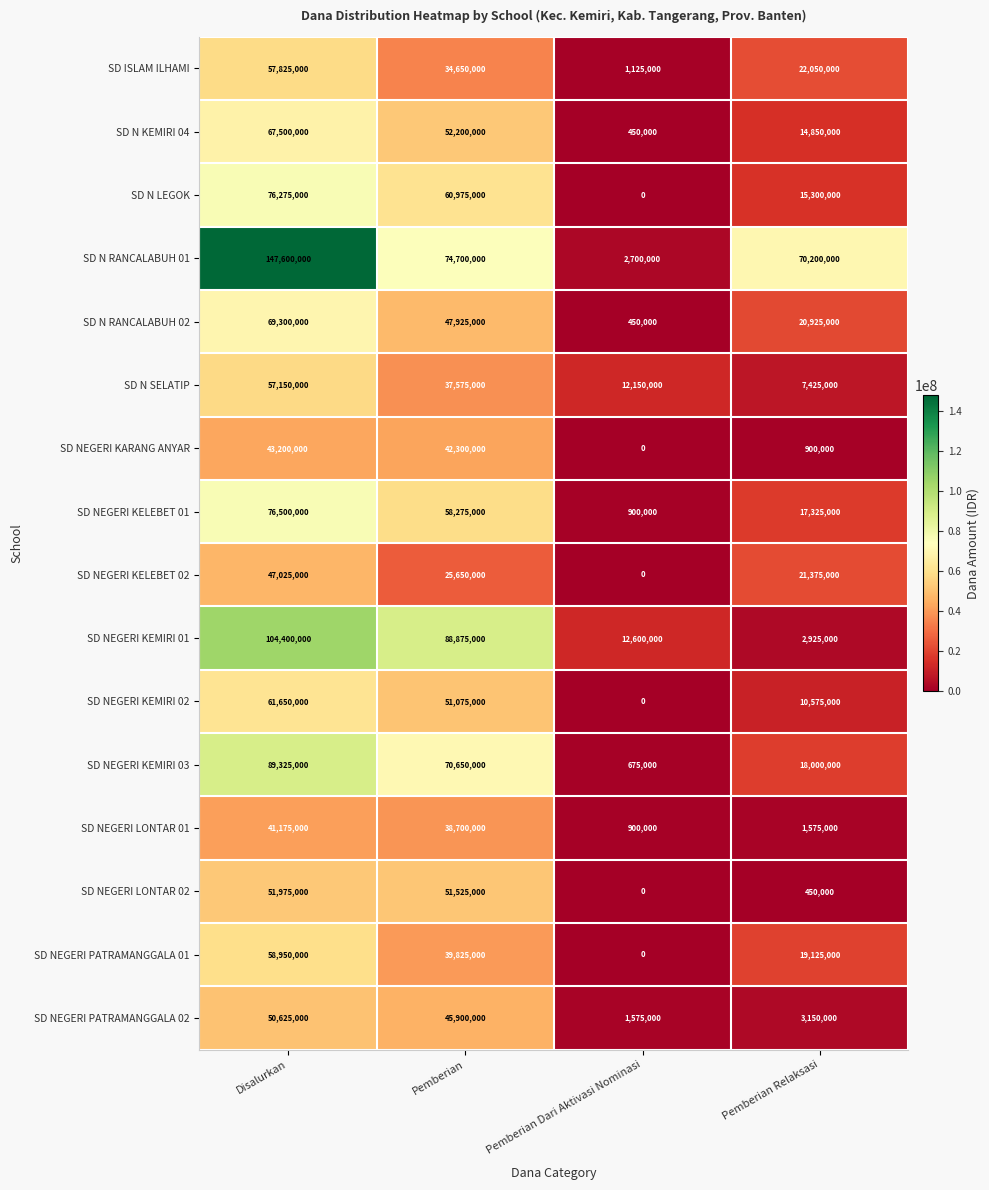

Which series has the largest total across all categories?

SD N RANCALABUH 01